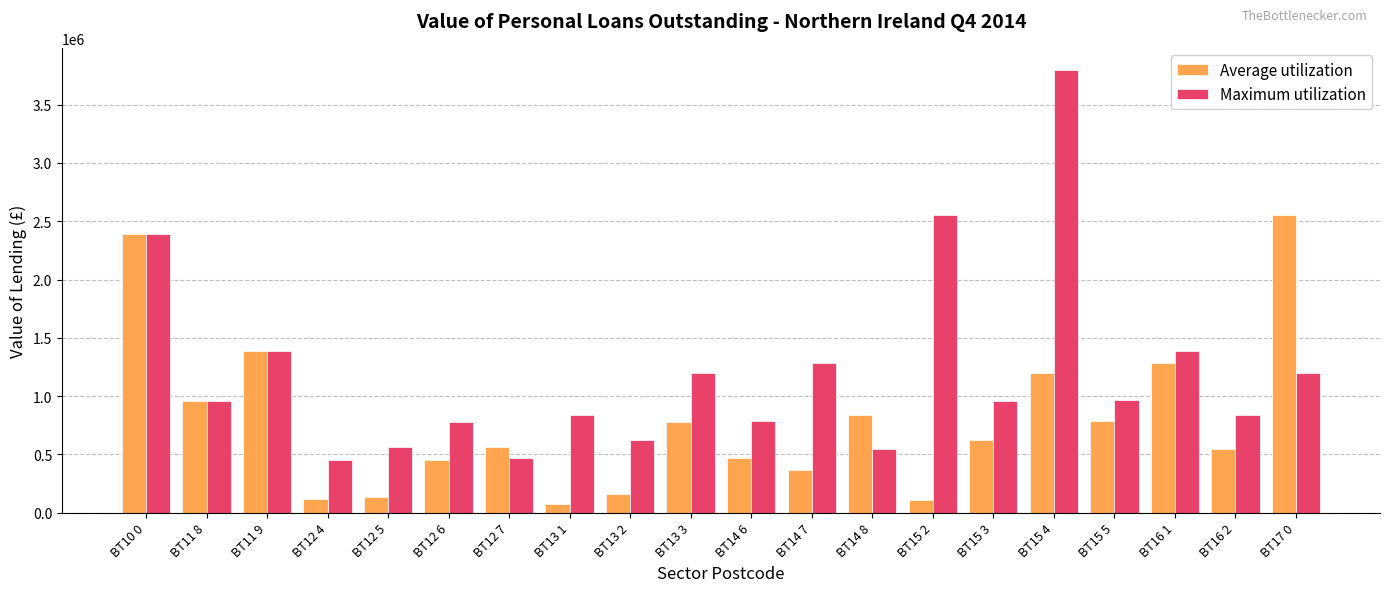

Does the chart contain any negative values?

No